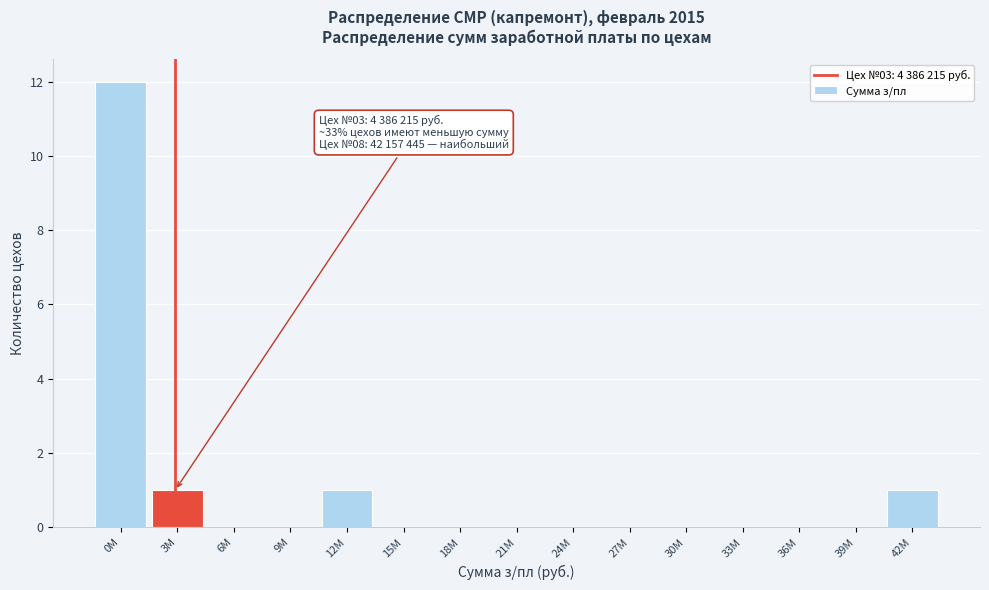

Reading left to right, transcribe all the data shown in this chart.

0M=12	3M=1	6M=0	9M=0	12M=1	15M=0	18M=0	21M=0	24M=0	27M=0	30M=0	33M=0	36M=0	39M=0	42M=1